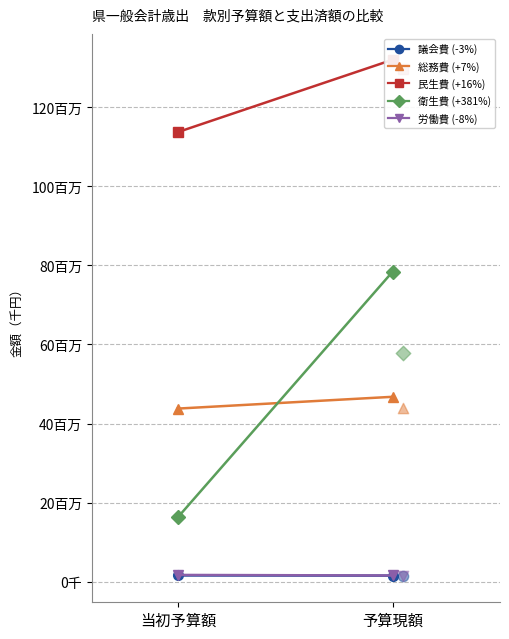

What are all the series names shown in the legend?

議会費, 総務費, 民生費, 衛生費, 労働費